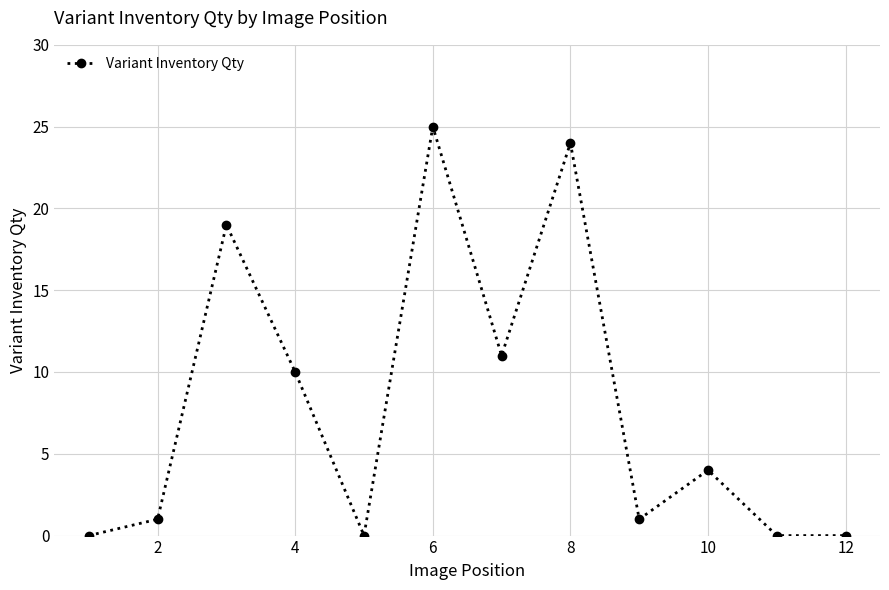

How many points are higher than both their immediate neighbors (excluding endpoints)?

4